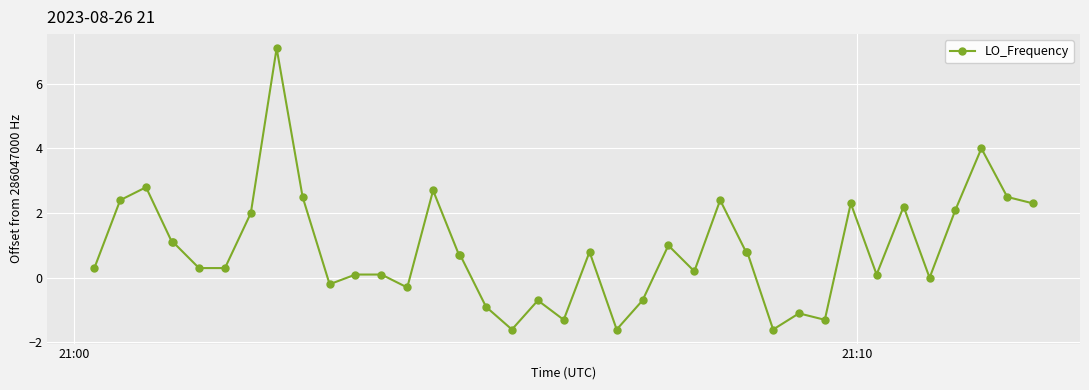

What is the smallest value displayed?

-1.6